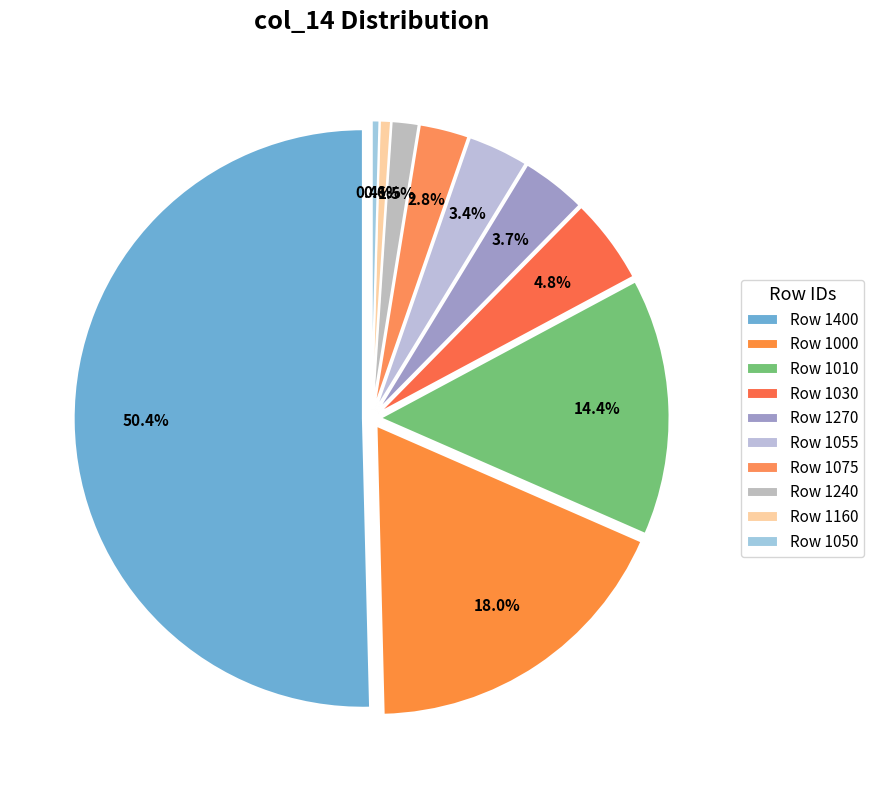

To the nearest percent, what percentage of the pie is 1240?

2%